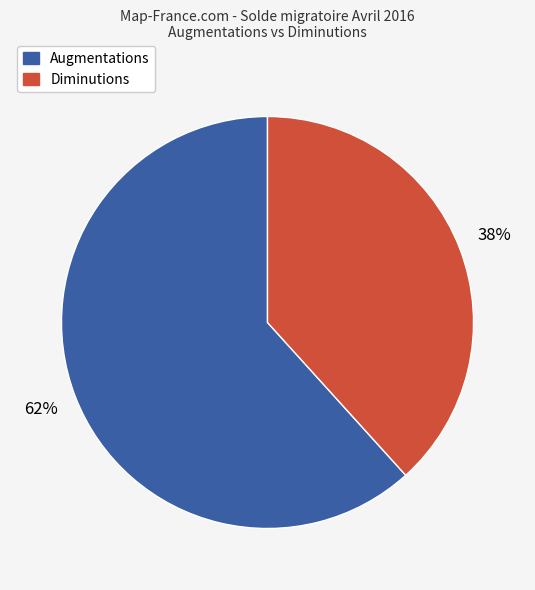

To the nearest percent, what is the average slice percentage?

50%